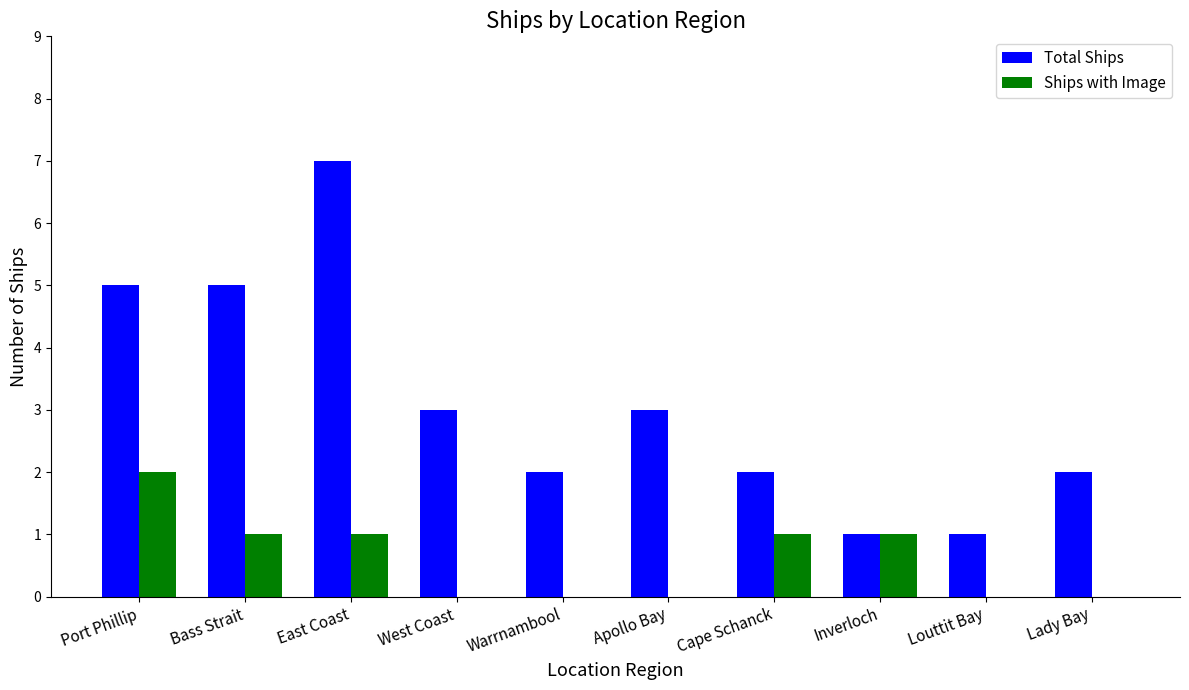

True or false: Total Ships has a value of 2 at Louttit Bay.

False